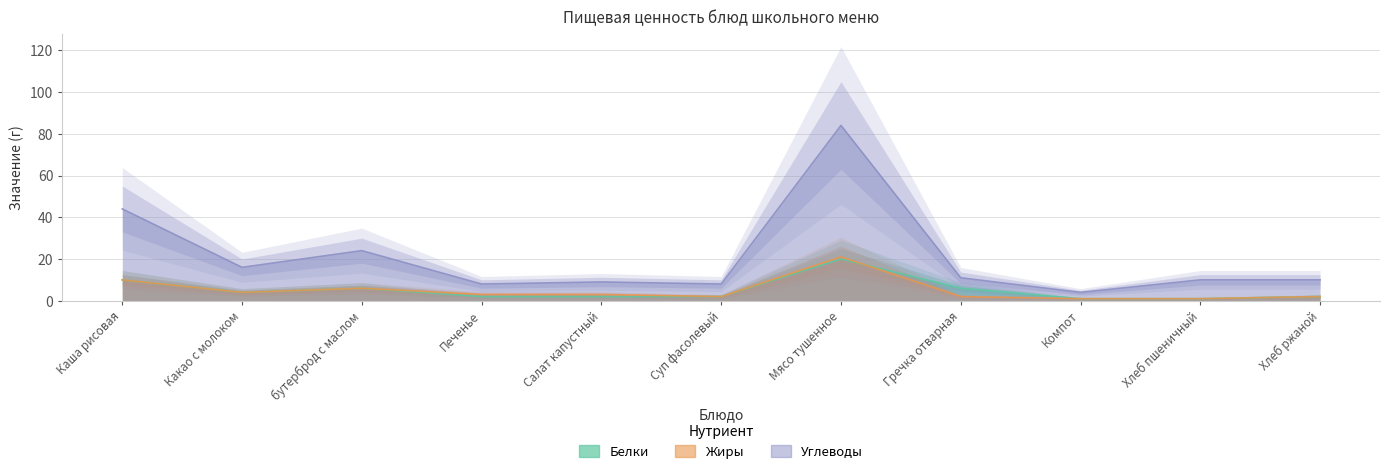

The value of Белки at бутерброд с маслом is 3. True or false?

False